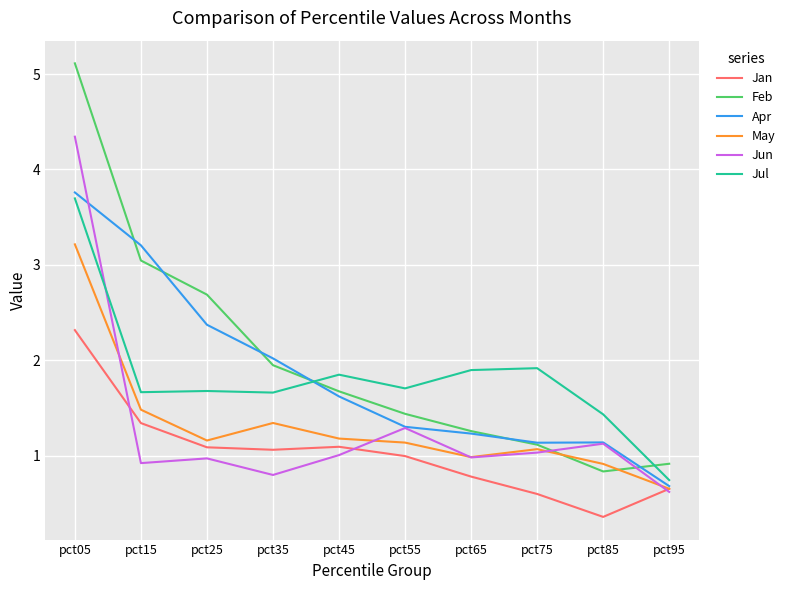

At pct05, list the series in order from smallest to largest.

Jan, May, Jul, Apr, Jun, Feb